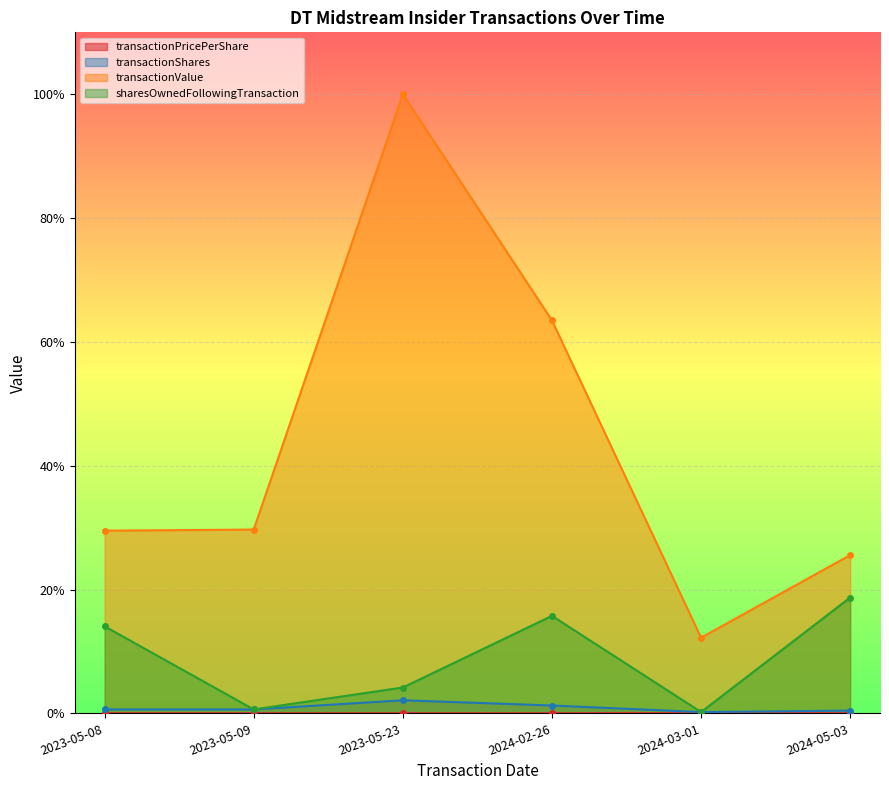

Which category has the highest value in the transactionValue series?

2023-05-23